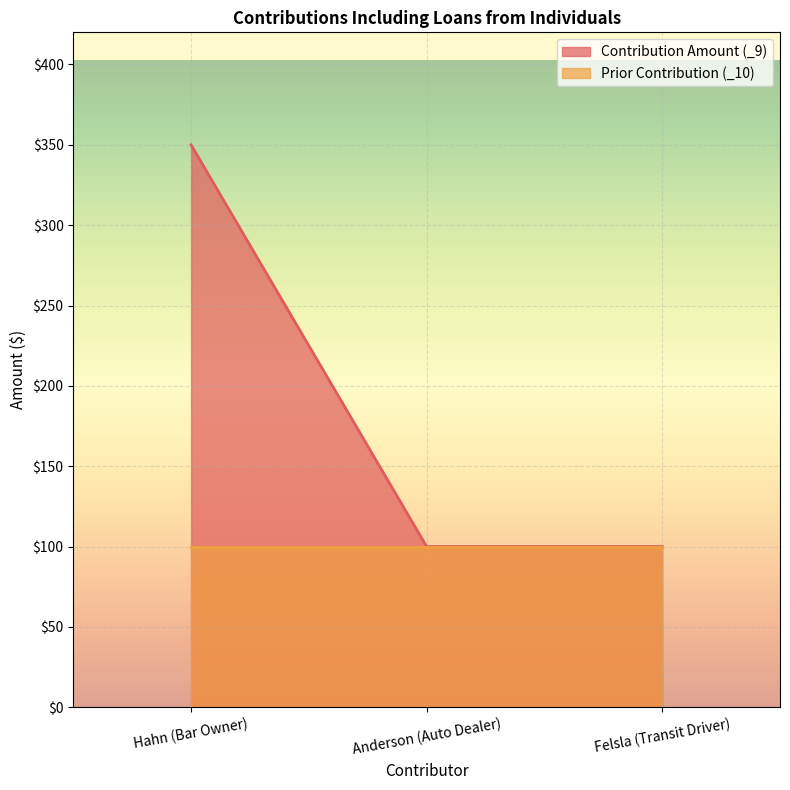

What is the label of the 2nd point from the right?

Anderson (Auto Dealer)